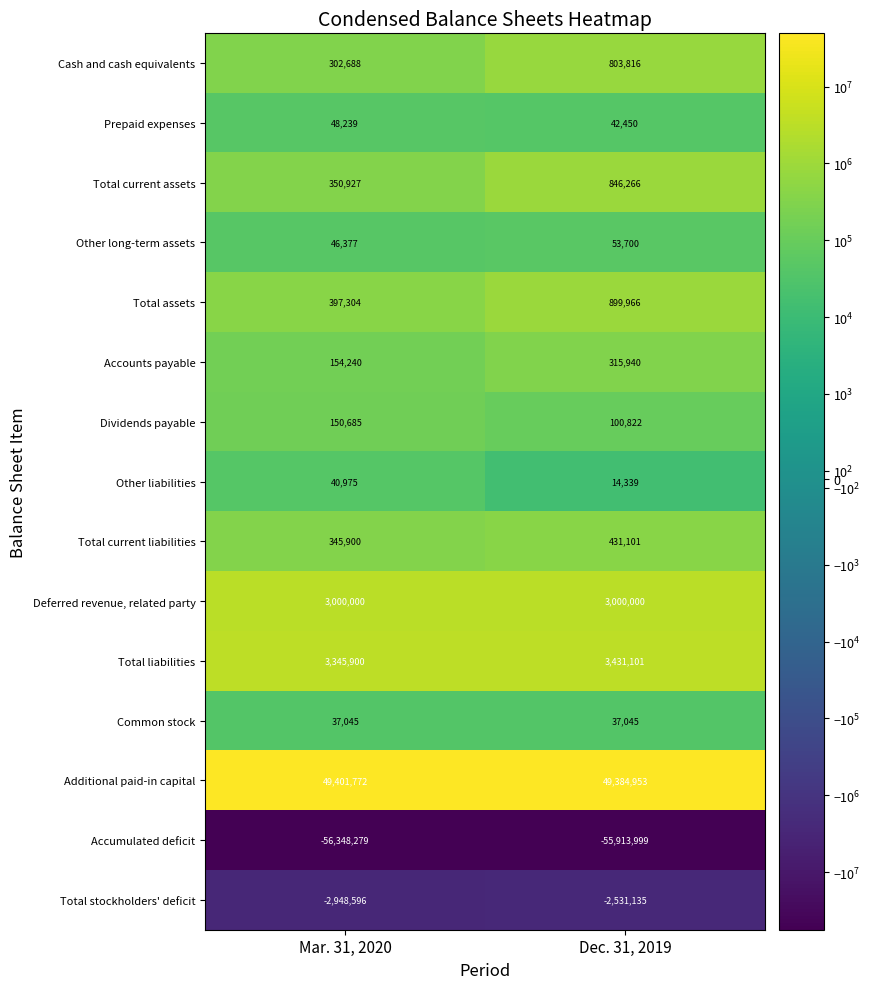

What is the sum of the Other long-term assets values at Mar. 31, 2020 and Dec. 31, 2019?

100077